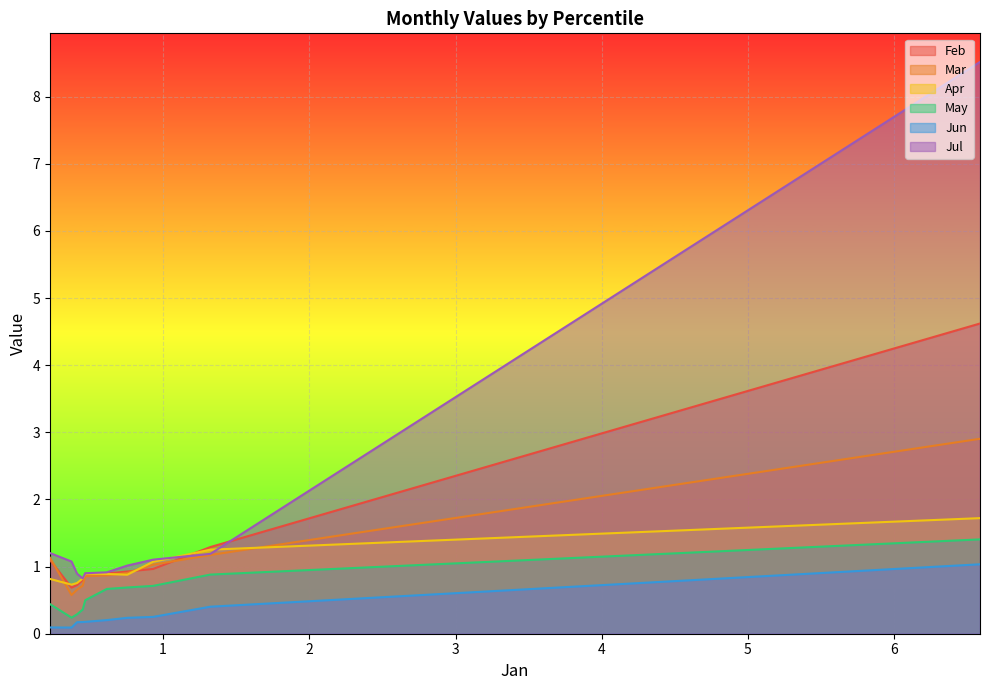

What is the value of the Mar point at the 4th from the left?

0.9